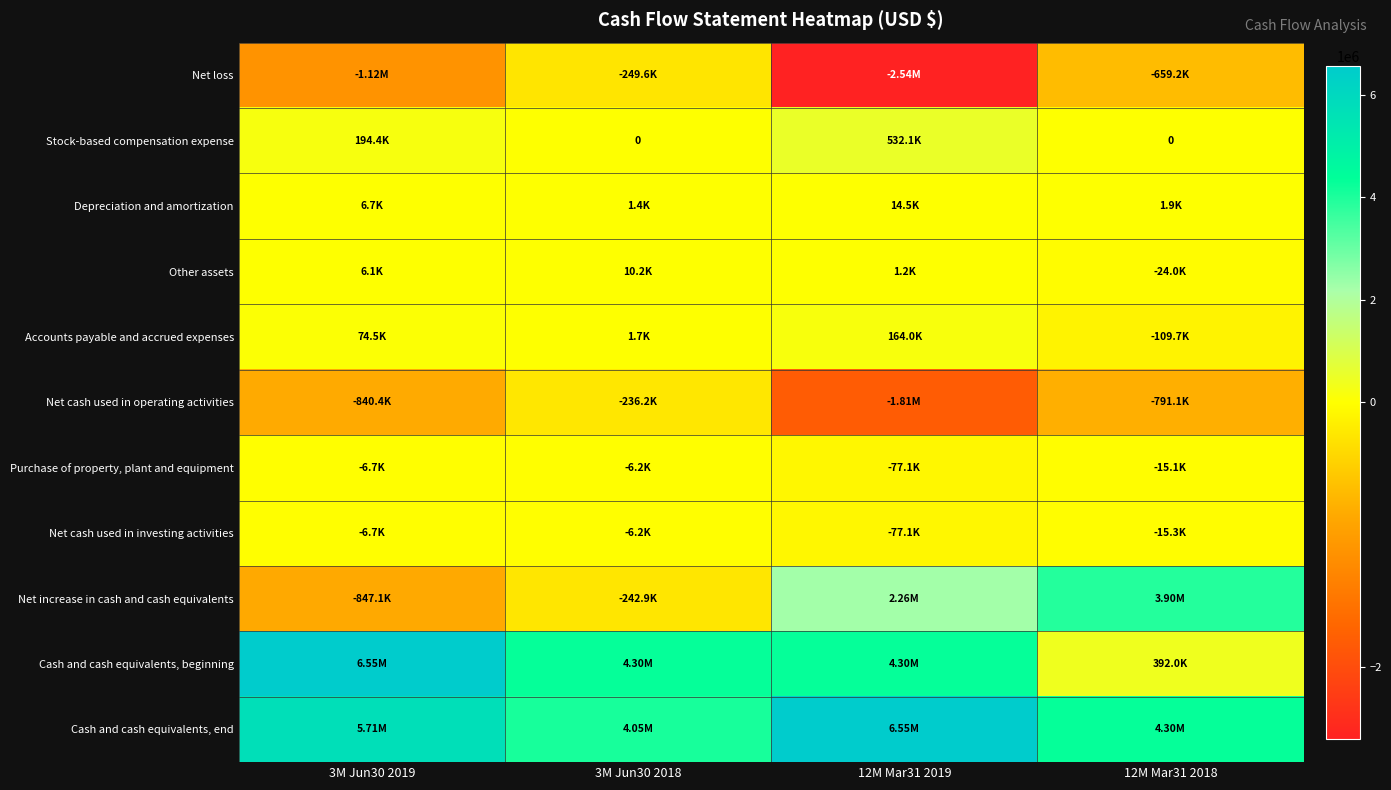

How many categories are shown in the chart?

4